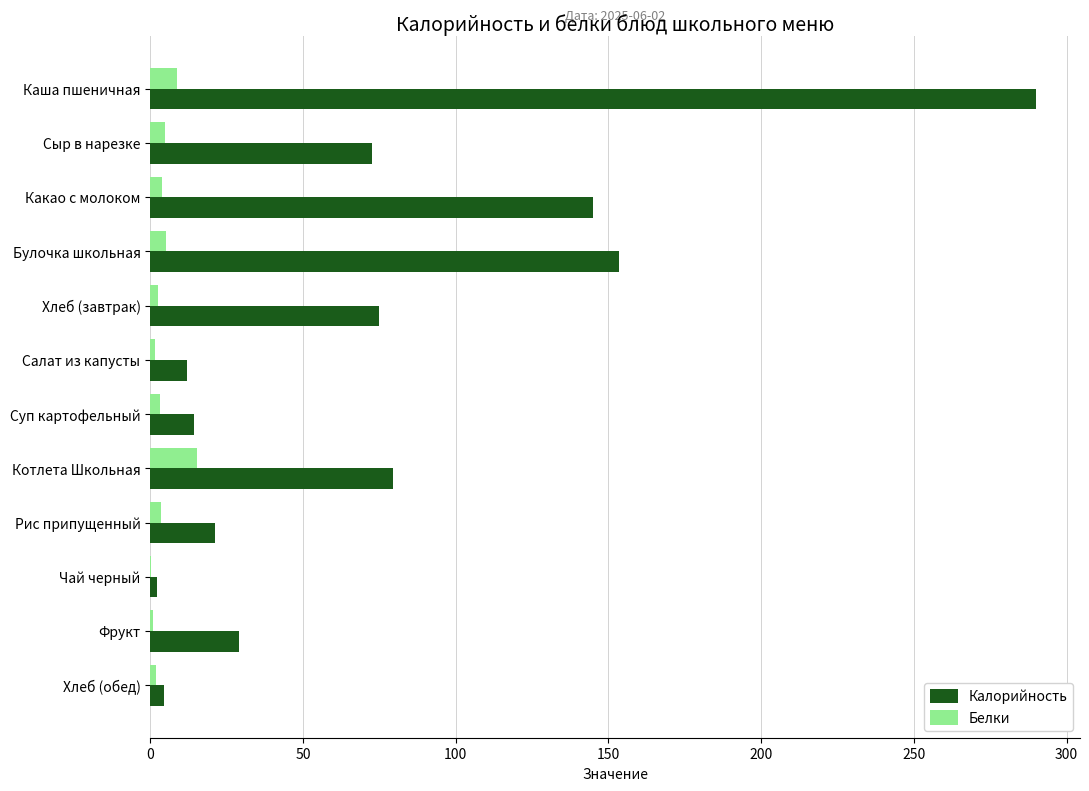

Is it true that Калорийность equals 153.3 at Булочка школьная?

True